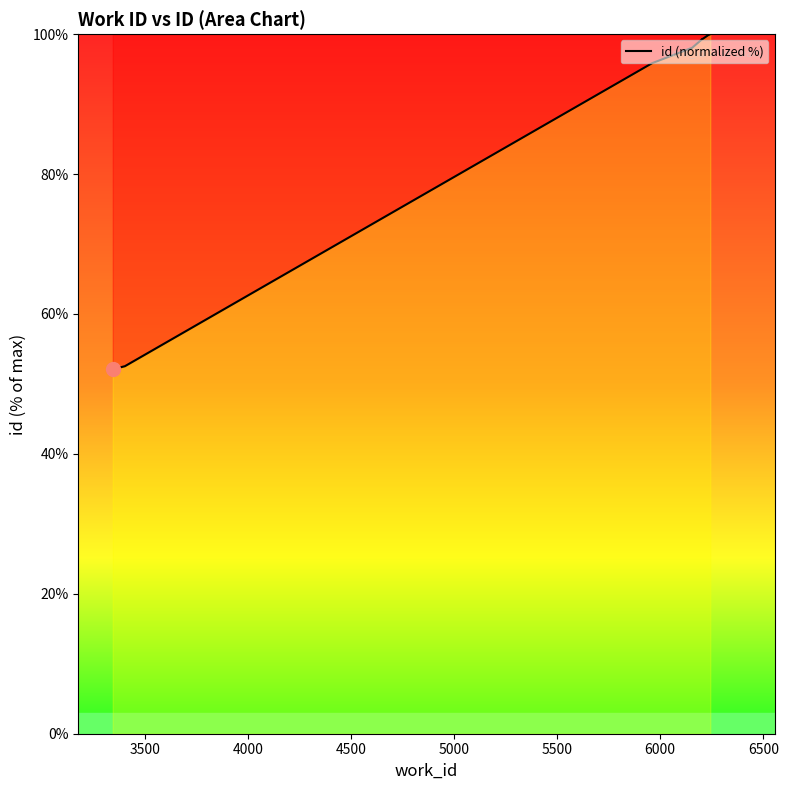

The chart shows a value of 130.6 at 4500. True or false?

False